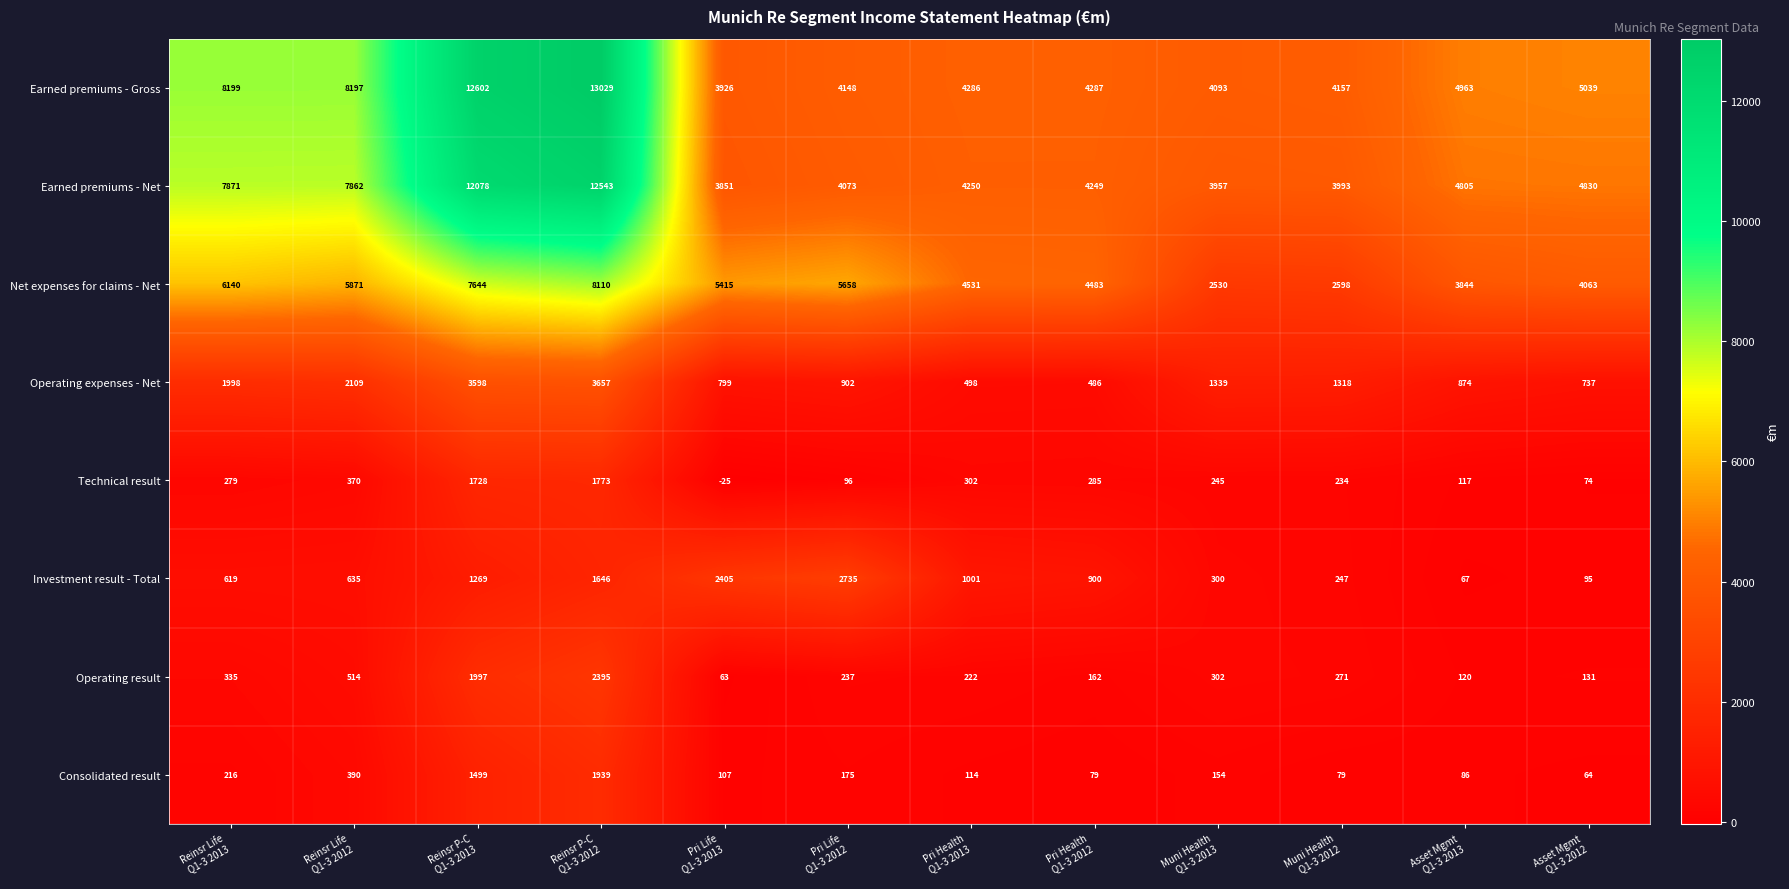

List the series in order of their peak value, lowest first.

Technical result, Consolidated result, Operating result, Investment result - Total, Operating expenses - Net, Net expenses for claims - Net, Earned premiums - Net, Earned premiums - Gross